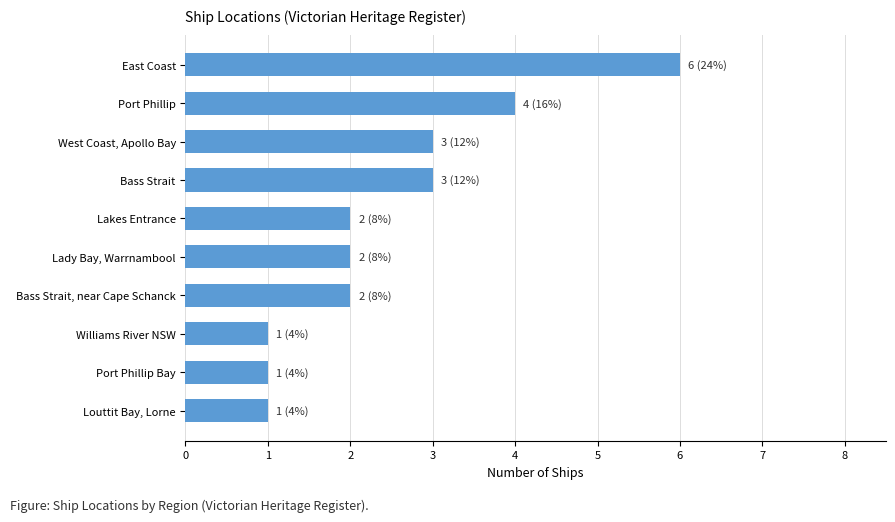

What is the difference between the maximum and minimum values?

5